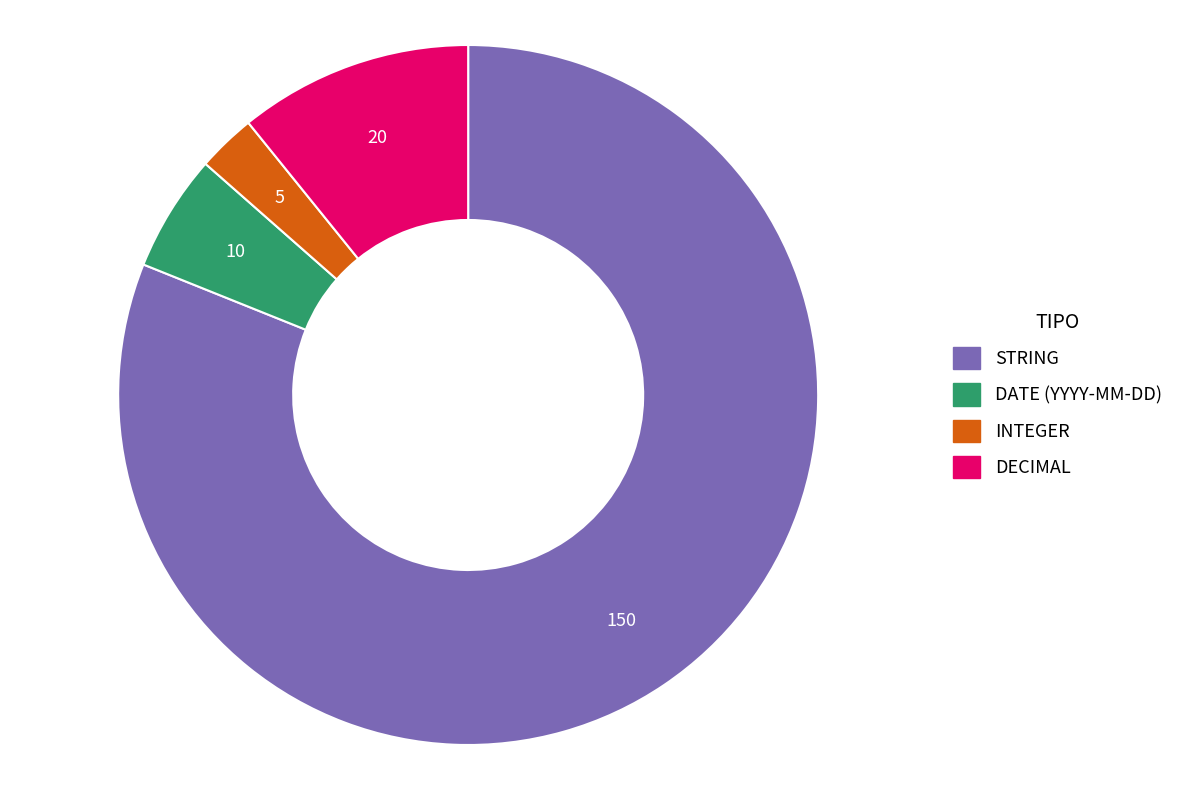

Rank the categories by value from lowest to highest.

INTEGER, DATE (YYYY-MM-DD), DECIMAL, STRING